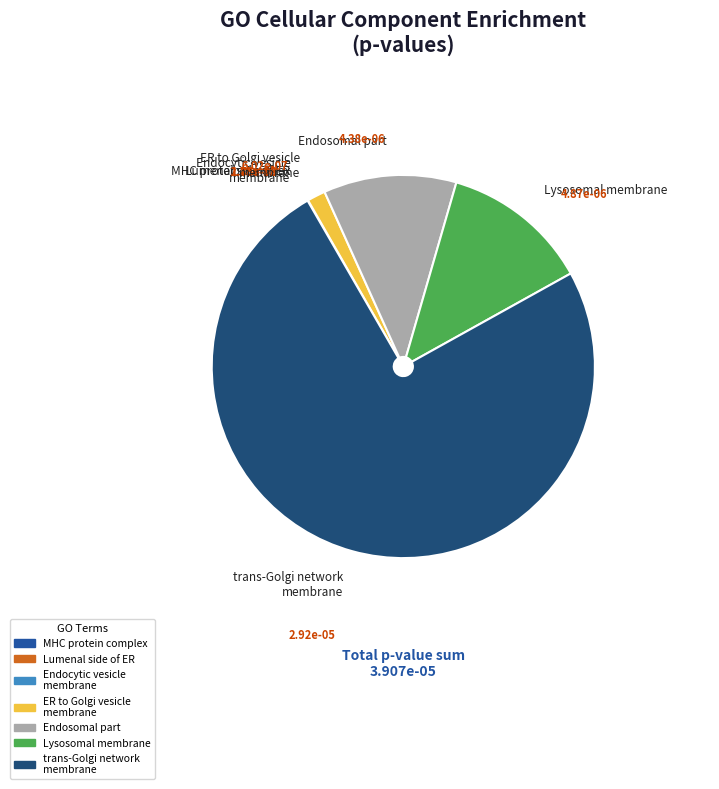

Does any single category account for the majority?

Yes